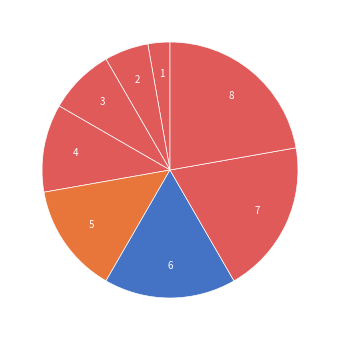

How many segments does this pie chart have?

8